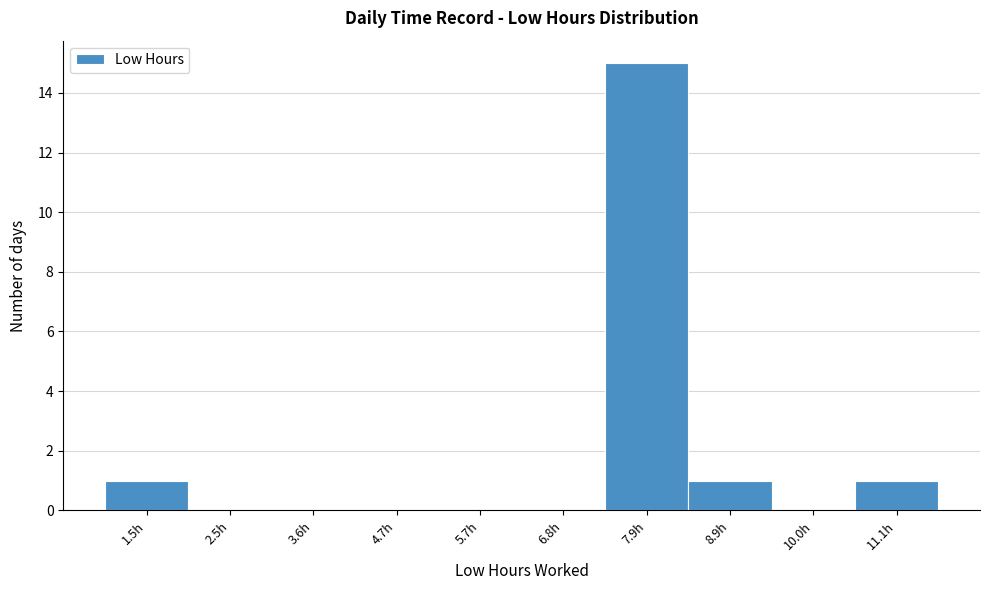

Reading left to right, list every bar in this chart as the range it spans on the x-axis followed by its height. Neither the bar edges nor the heights are printed on the chart, so give them approximately, as read against the axes.

1.0 to 2.0: 1
2.0 to 3.0: 0
3.0 to 4.2: 0
4.2 to 5.2: 0
5.2 to 6.2: 0
6.2 to 7.4: 0
7.4 to 8.4: 15
8.4 to 9.4: 1
9.4 to 10.6: 0
10.6 to 11.6: 1